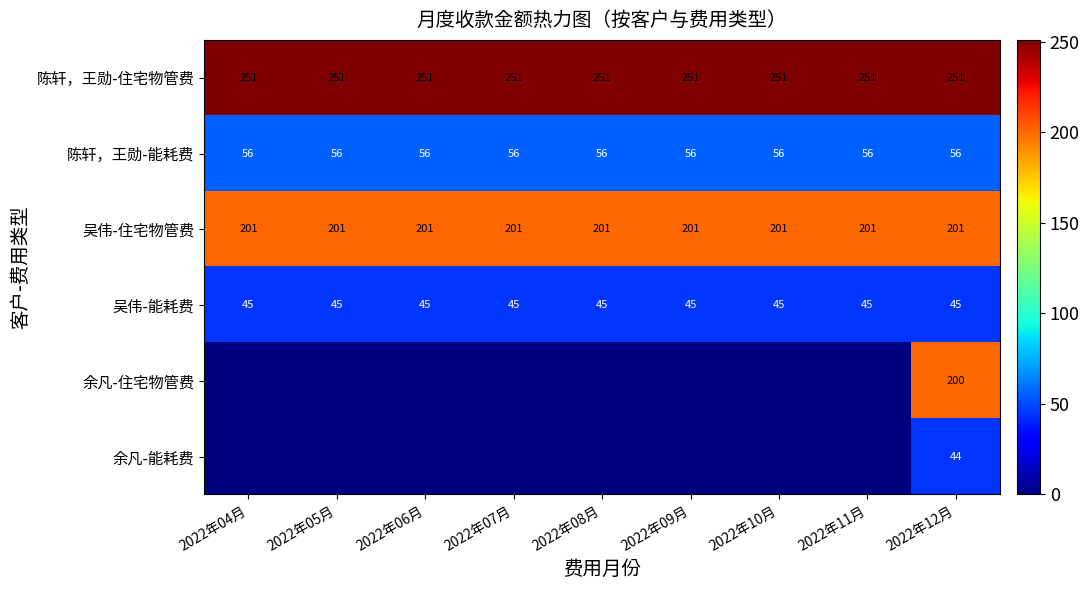

What is the average value of the 陈轩，王勋-能耗费 series?

56